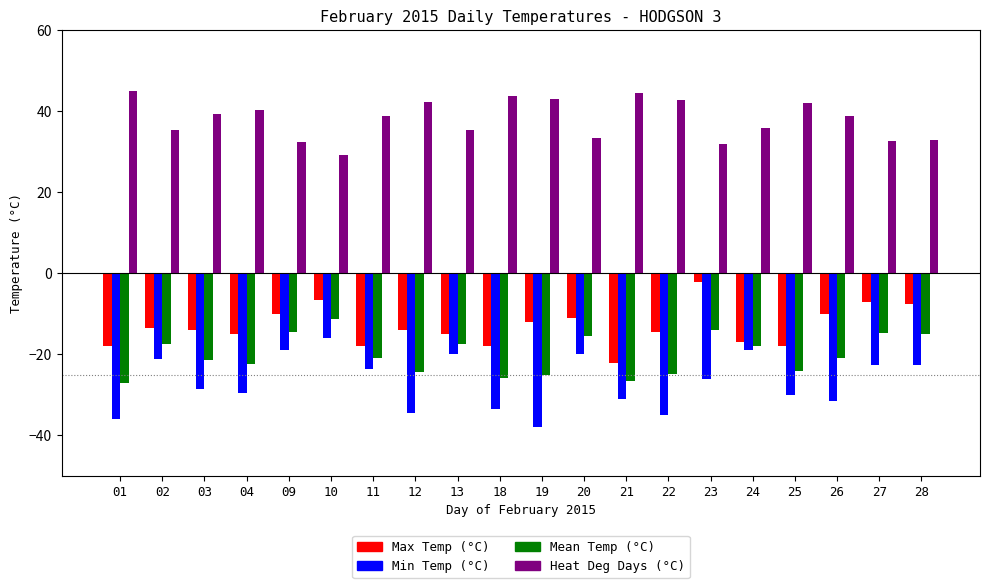

At how many categories does at least one series exceed 27?

20